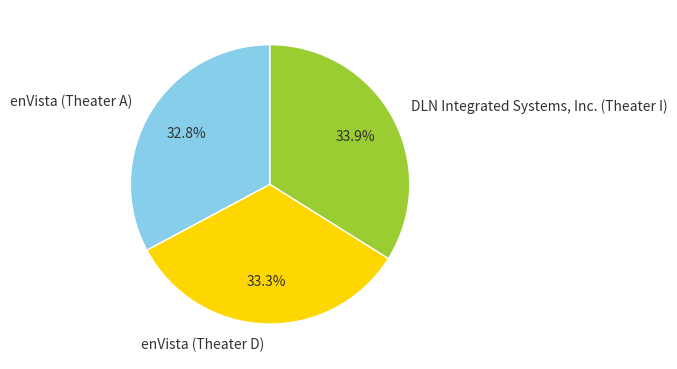

Does enVista (Theater A) account for over 50% of the chart?

No